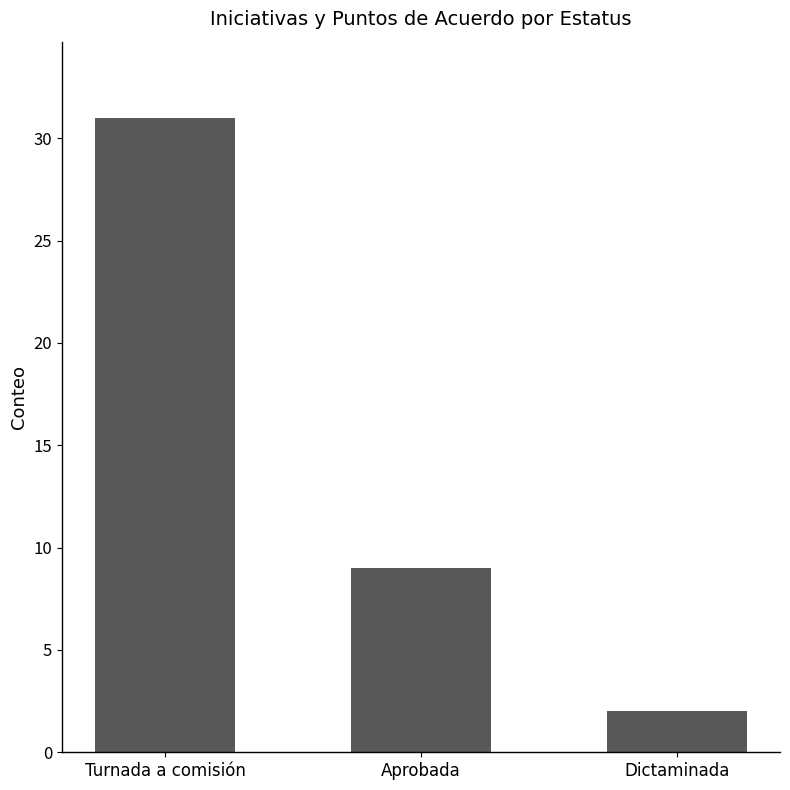

What is the value of the 2nd bar from the left?

9